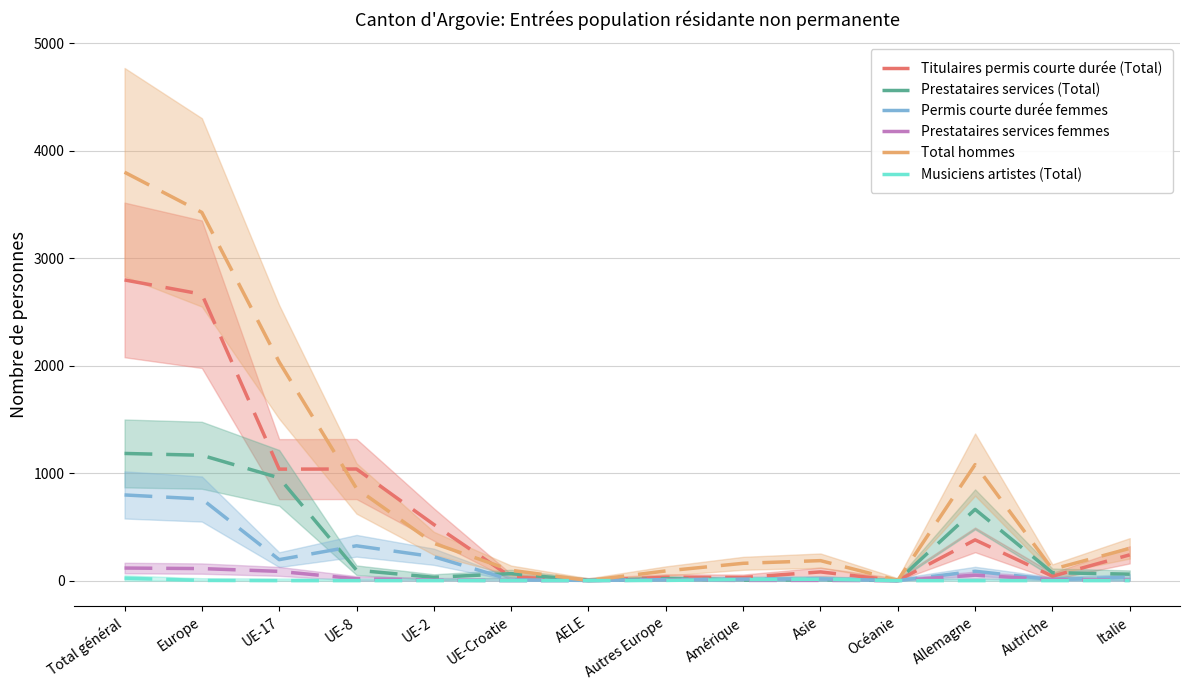

How many data points in Permis courte durée femmes are less than 32?

7